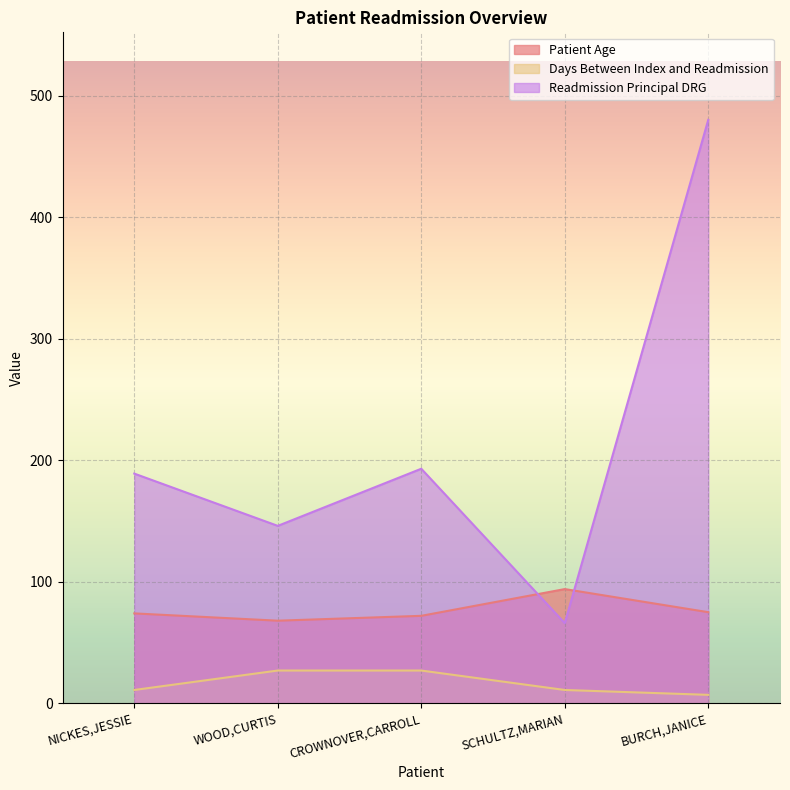

Reading left to right, what are all the values shown in this chart?

Patient Age: NICKES,JESSIE=74	WOOD,CURTIS=68	CROWNOVER,CARROLL=72	SCHULTZ,MARIAN=94	BURCH,JANICE=75
Days Between Index and Readmission: NICKES,JESSIE=11	WOOD,CURTIS=27	CROWNOVER,CARROLL=27	SCHULTZ,MARIAN=11	BURCH,JANICE=7
Readmission Principal DRG: NICKES,JESSIE=189	WOOD,CURTIS=146	CROWNOVER,CARROLL=193	SCHULTZ,MARIAN=66	BURCH,JANICE=480